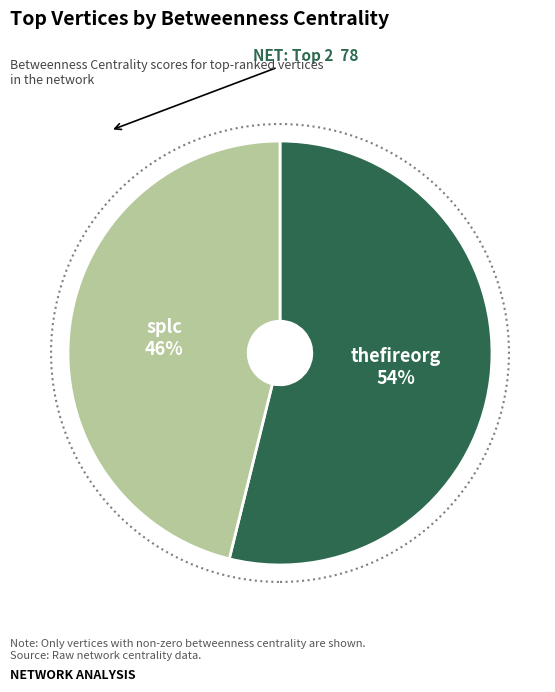

Does any single category account for the majority?

Yes